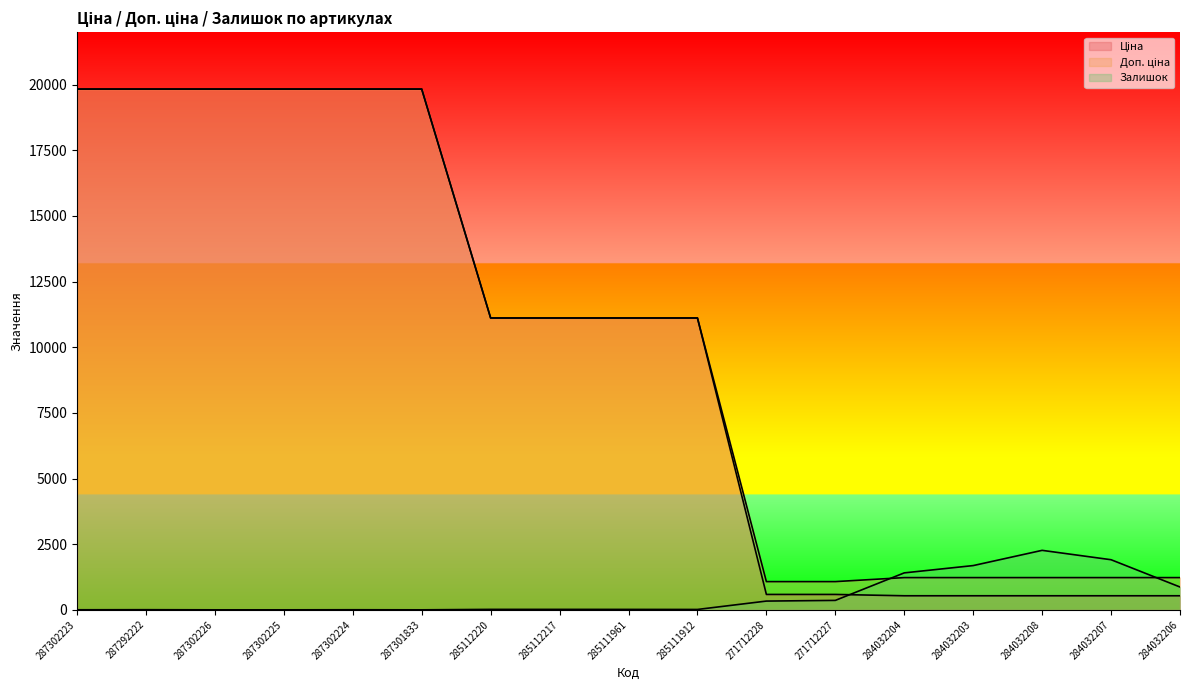

True or false: Доп. ціна has more than 1 points higher than both neighbors.

False